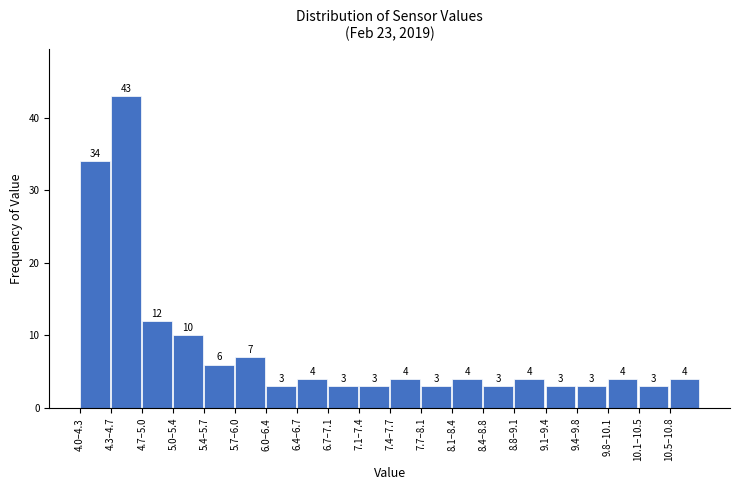

Reading right to left, what are all the values shown in this chart?

10.5–10.8=4	10.1–10.5=3	9.8–10.1=4	9.4–9.8=3	9.1–9.4=3	8.8–9.1=4	8.4–8.8=3	8.1–8.4=4	7.7–8.1=3	7.4–7.7=4	7.1–7.4=3	6.7–7.1=3	6.4–6.7=4	6.0–6.4=3	5.7–6.0=7	5.4–5.7=6	5.0–5.4=10	4.7–5.0=12	4.3–4.7=43	4.0–4.3=34